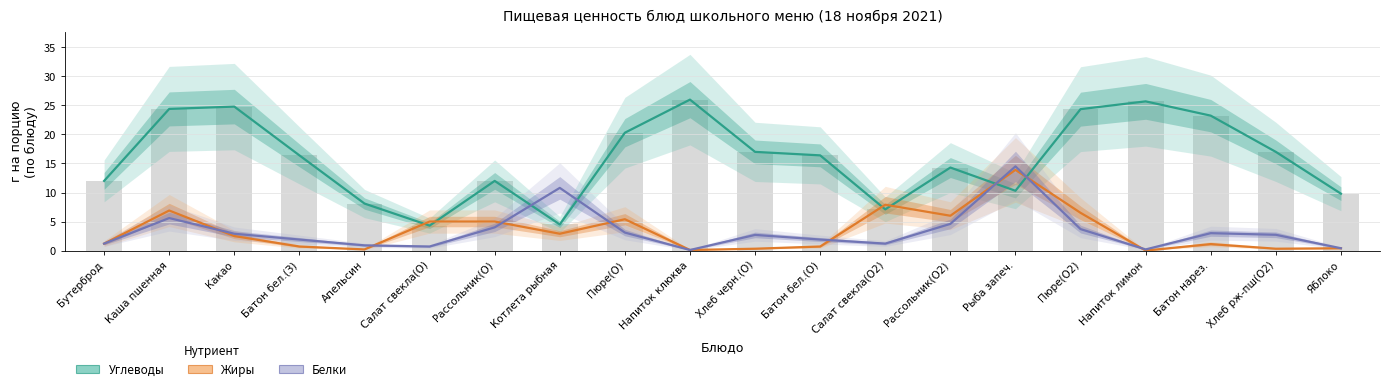

What is the total value across all series at Салат свекла(О2)?

16.2